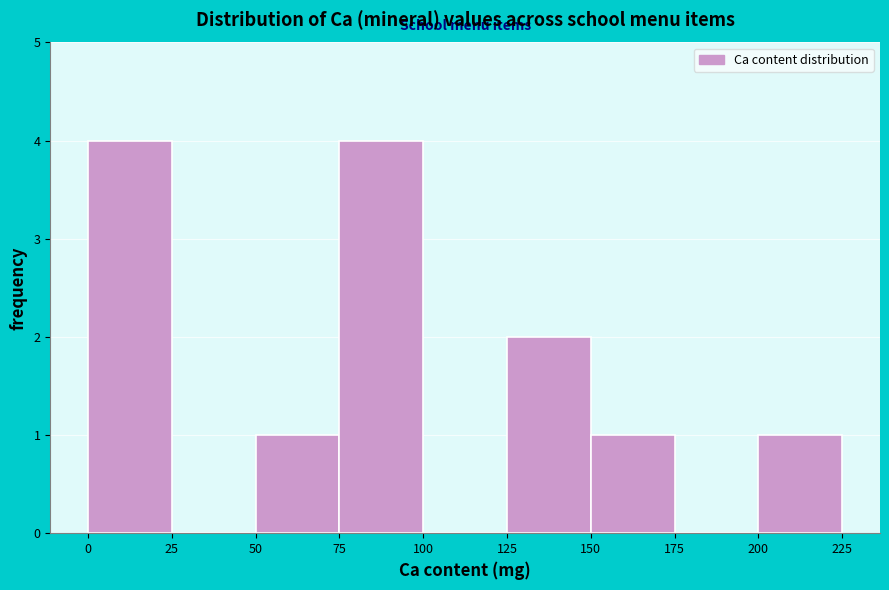

Reading left to right, transcribe this chart: for each bar, give the range it covers on the x-axis and its height. The values are not printed on the chart, so give them approximately, as read against the axis.

0 to 25: 4
25 to 50: 0
50 to 75: 1
75 to 100: 4
100 to 125: 0
125 to 150: 2
150 to 175: 1
175 to 200: 0
200 to 225: 1